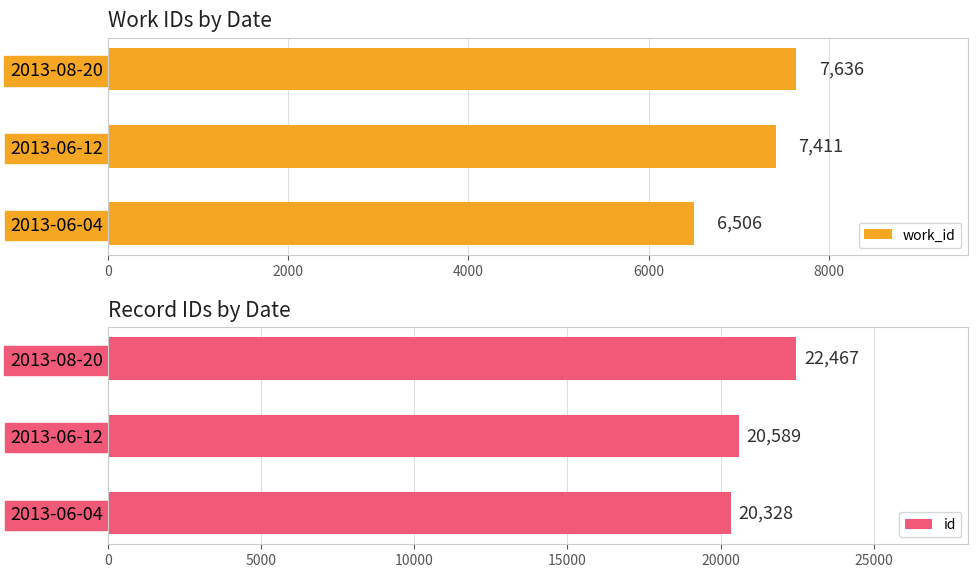

What is the difference between the maximum and second lowest values in the work_id series?

225